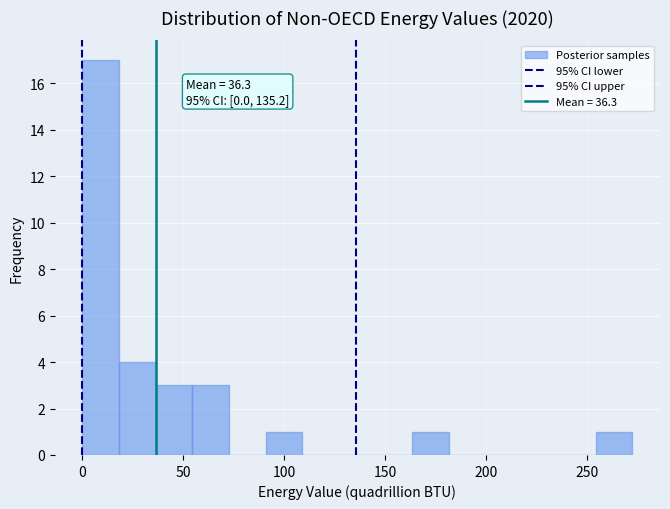

Around what value on the x-axis is the tallest bar? Give the approximate position of its centre, as read against the axis.

10